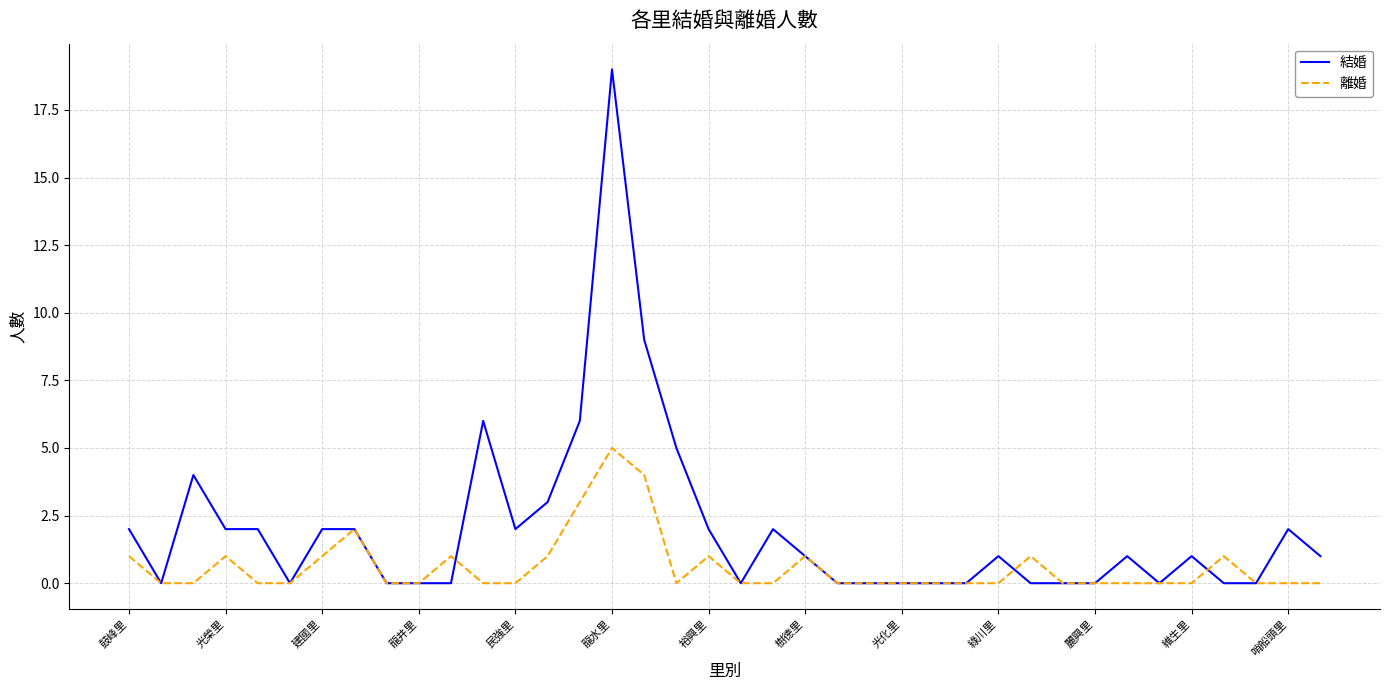

List the series in order of their overall mean, highest first.

結婚, 離婚